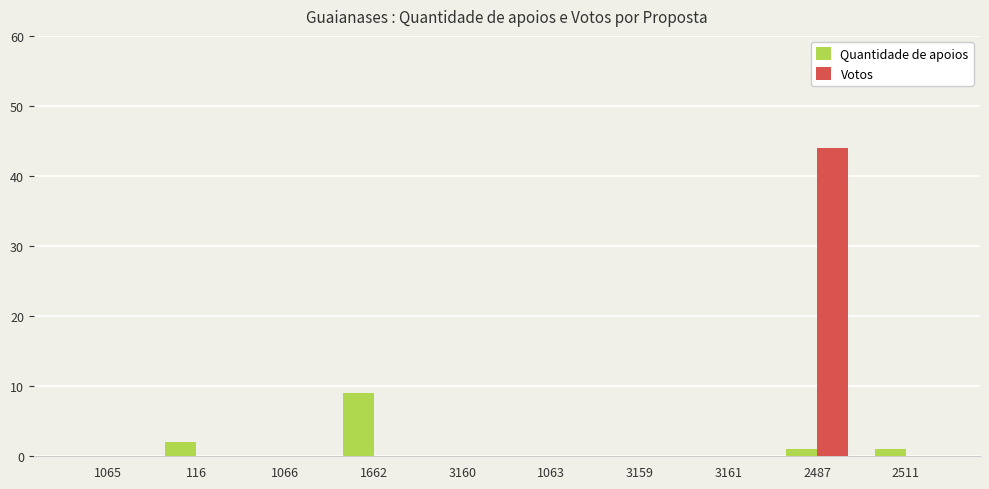

How many groups of bars are there?

10